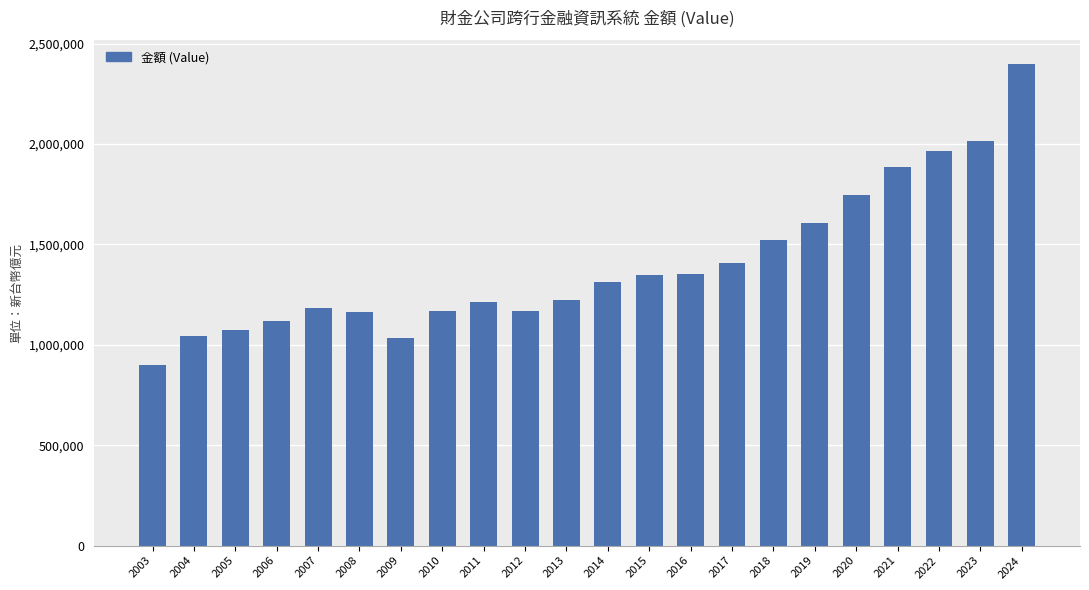

What is the maximum value shown in the chart?

2397752